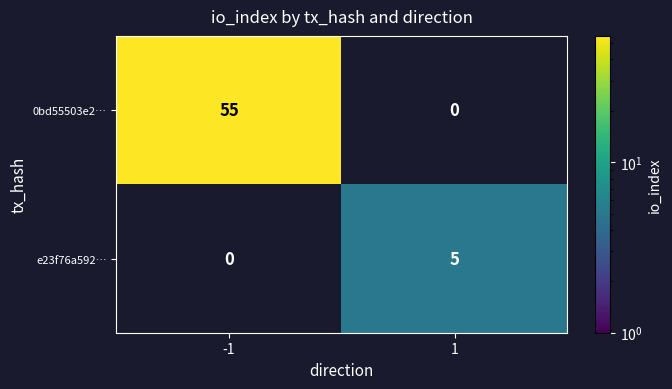

Is it true that e23f76a592… equals 2.8 at 1?

False